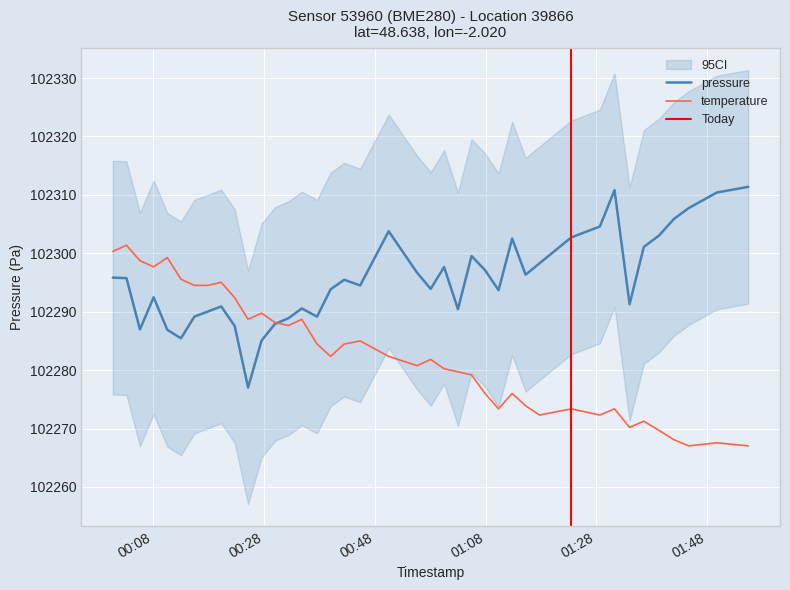

What is the maximum value for pressure?

102311.4